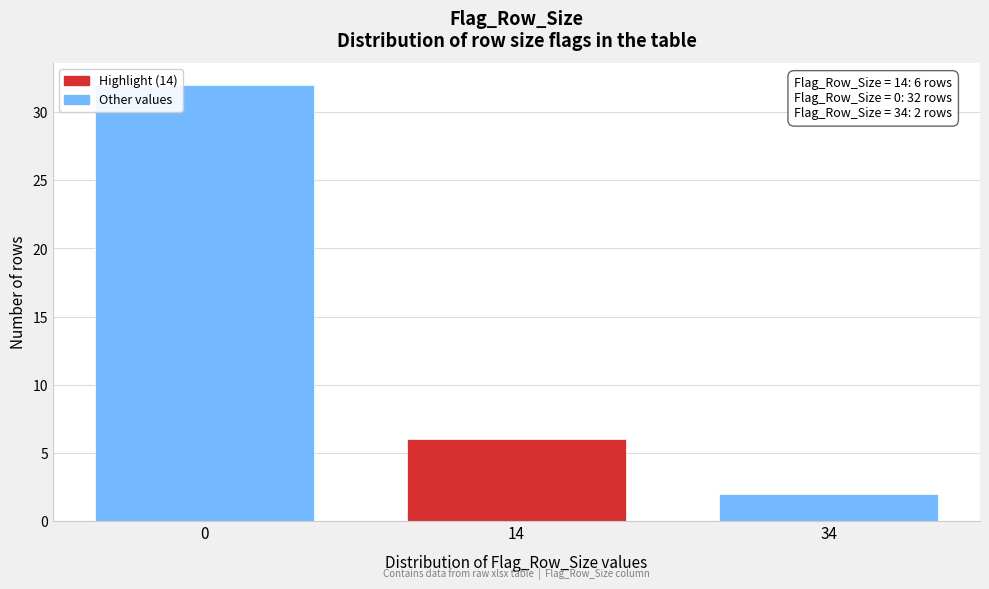

Reading right to left, list all the values displayed in this chart.

2	6	32